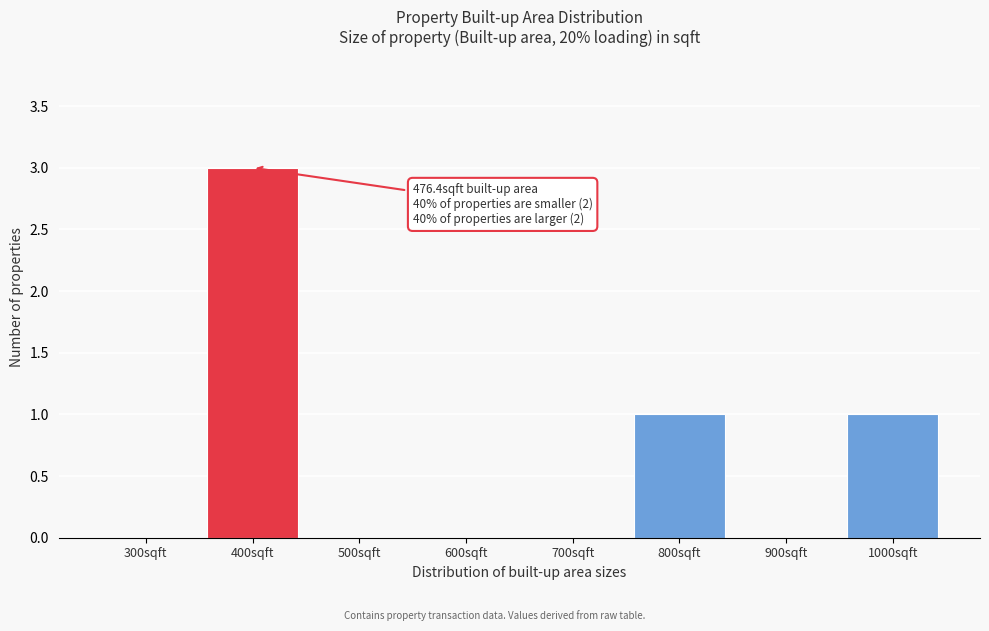

Reading right to left, what are all the values shown in this chart?

1000sqft=1	900sqft=0	800sqft=1	700sqft=0	600sqft=0	500sqft=0	400sqft=3	300sqft=0